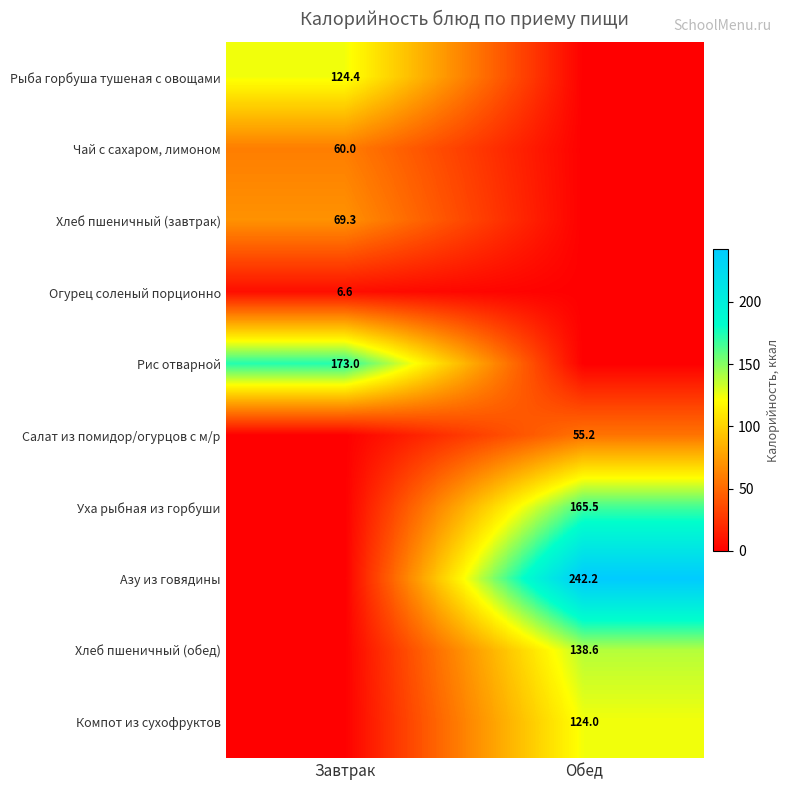

At how many categories does at least one series exceed 111?

2